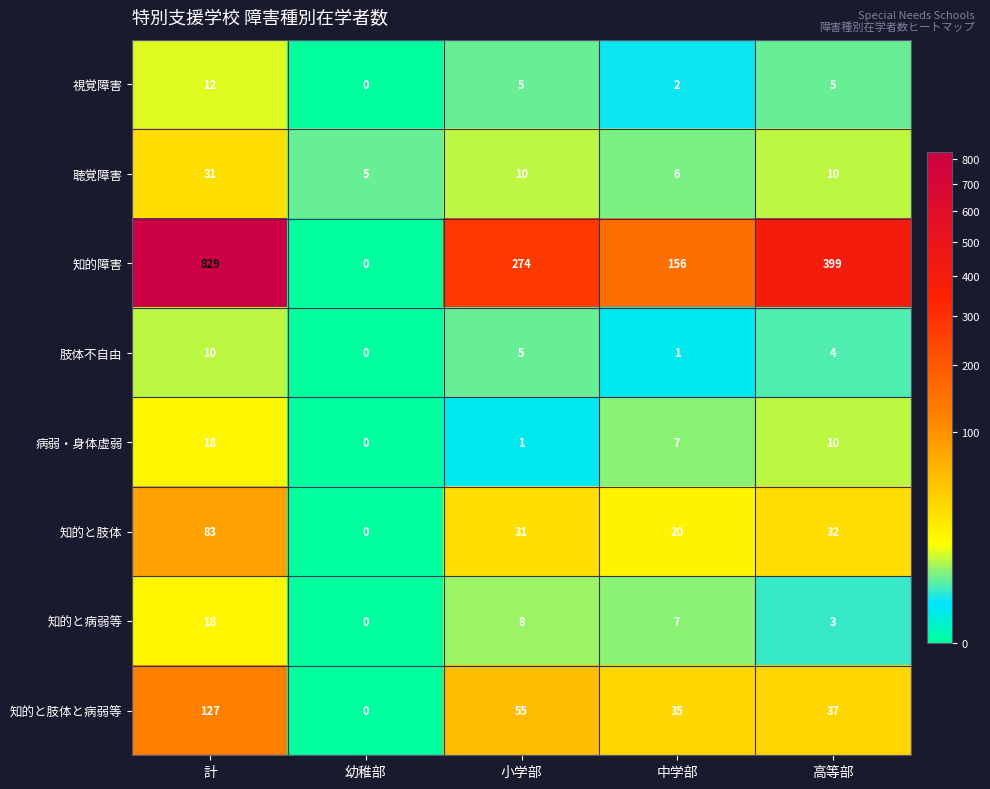

At which label is 知的と肢体 closest to 41?

高等部